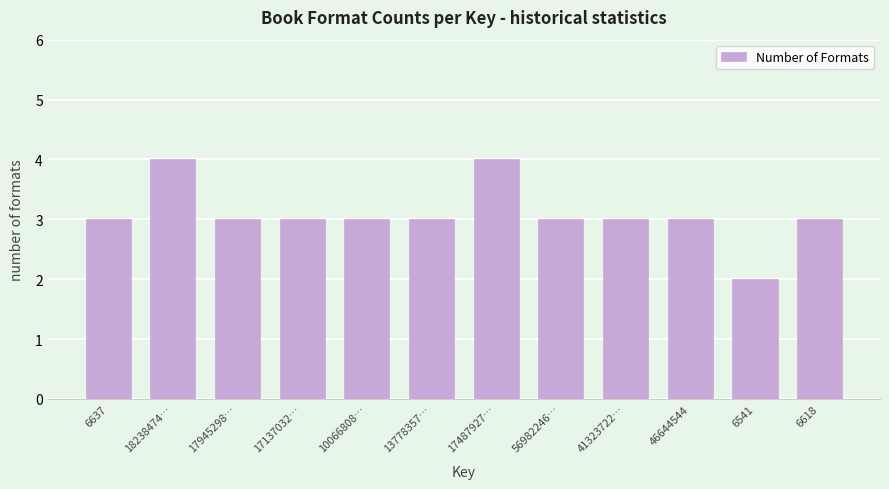

Reading left to right, list all the values displayed in this chart.

6637=3	18238474…=4	17945298…=3	17137032…=3	10066808…=3	13778357…=3	17487927…=4	56982246…=3	41323722…=3	46644544=3	6541=2	6618=3